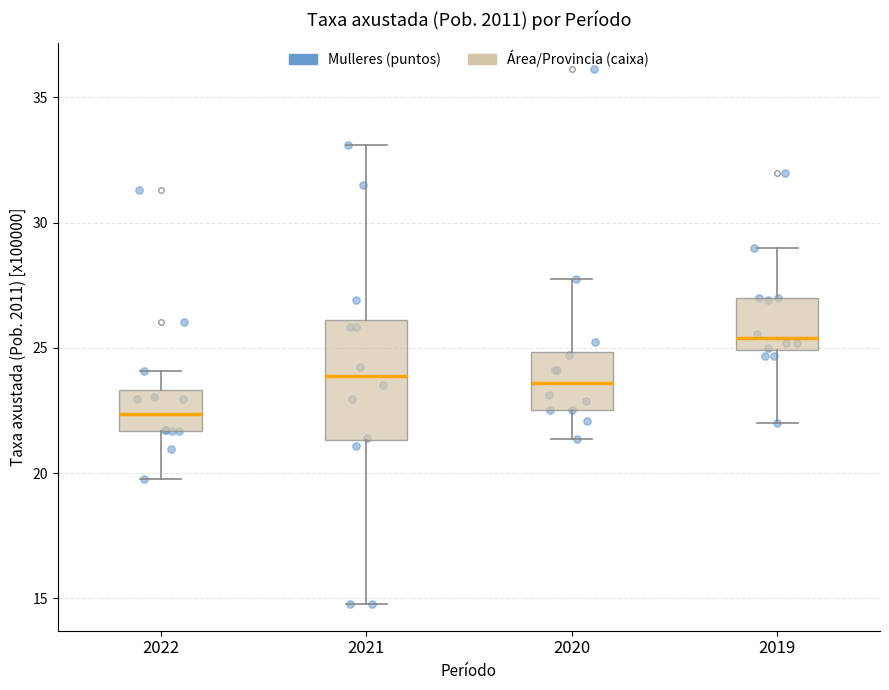

Which box's median line is the lowest?

2022